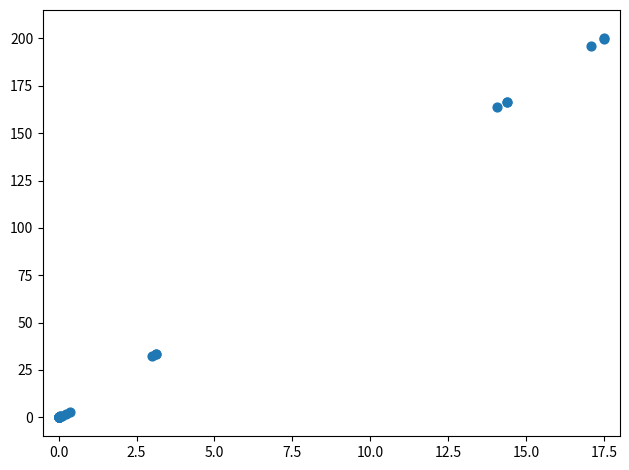

What Y value in the scatter plot is closest to 100?

163.6